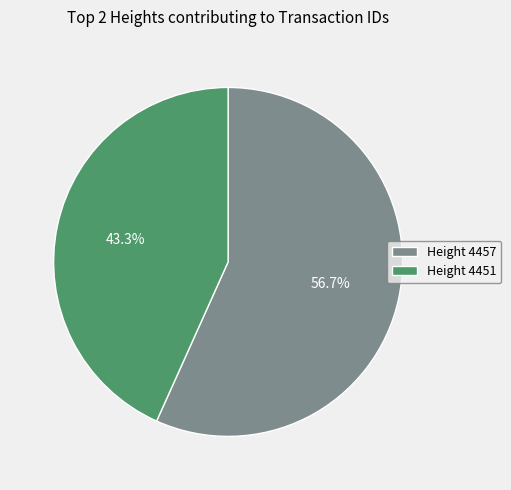

What is the total percentage of Height 4457 and Height 4451?

100.0%